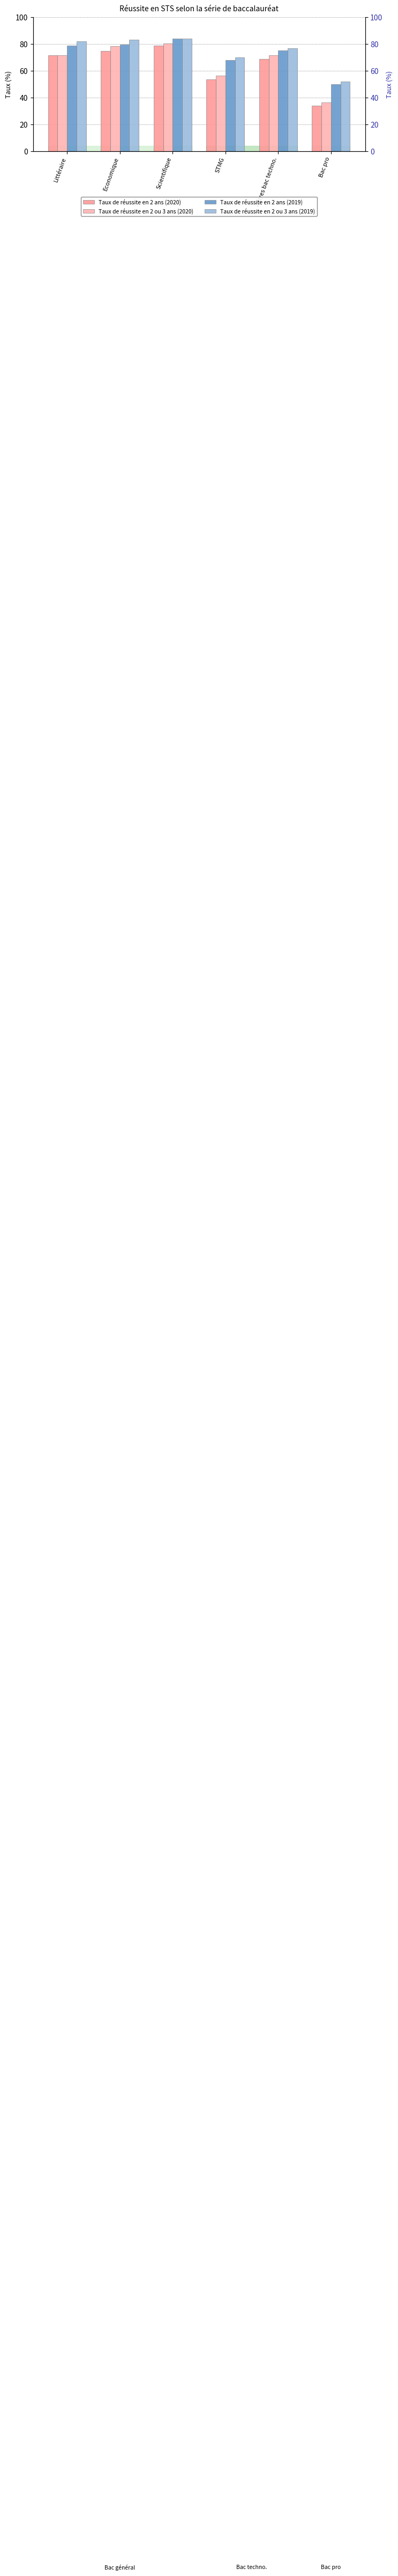

Rank the categories by Taux de réussite en 2 ans (2019) value from highest to lowest.

Scientifique, Economique, Littéraire, Autres bac techno., STMG, Bac pro